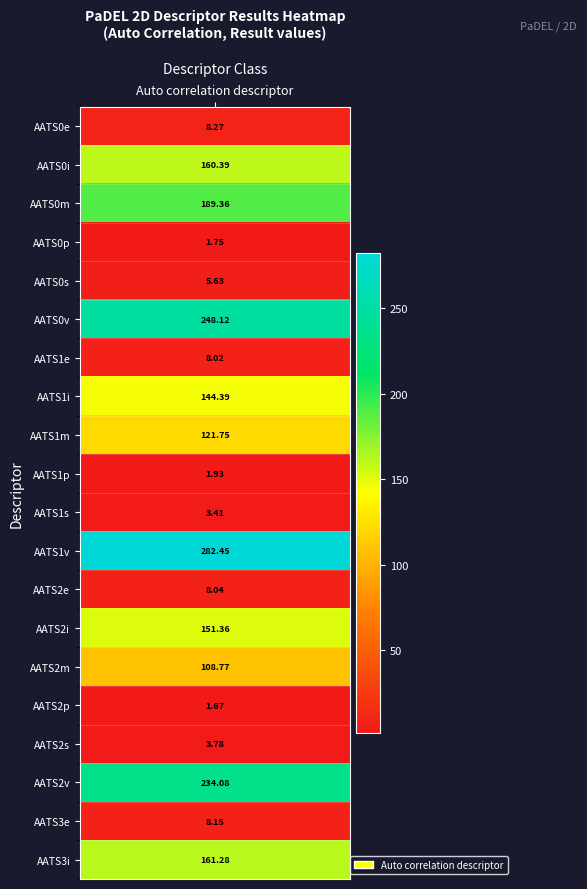

How many data points are less than 108?

10